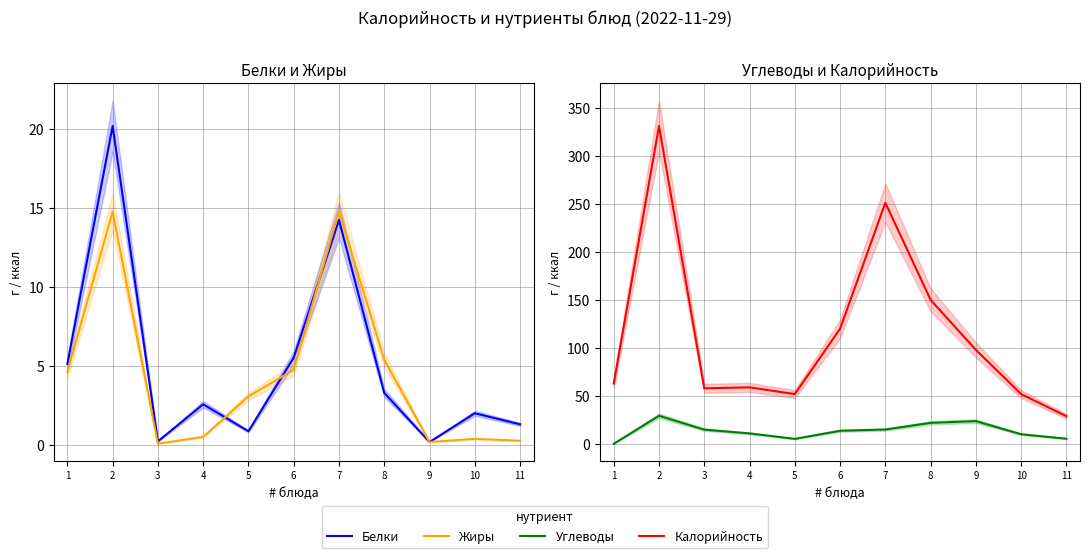

Reading right to left, what are all the values shown in this chart?

Белки: 11=1.3	10=2.0	9=0.2	8=3.3	7=14.2	6=5.5	5=0.8	4=2.5	3=0.2	2=20.2	1=5.1
Жиры: 11=0.2	10=0.4	9=0.2	8=5.4	7=14.8	6=4.7	5=3.0	4=0.5	3=0.1	2=14.7	1=4.6
Углеводы: 11=5.5	10=10.2	9=23.9	8=22.1	7=15.1	6=13.8	5=5.4	4=11.1	3=15.0	2=29.4	1=0.3
Калорийность: 11=29.0	10=52.0	9=98.0	8=150.0	7=251.0	6=120.0	5=52.0	4=59.0	3=58.0	2=331.0	1=63.0